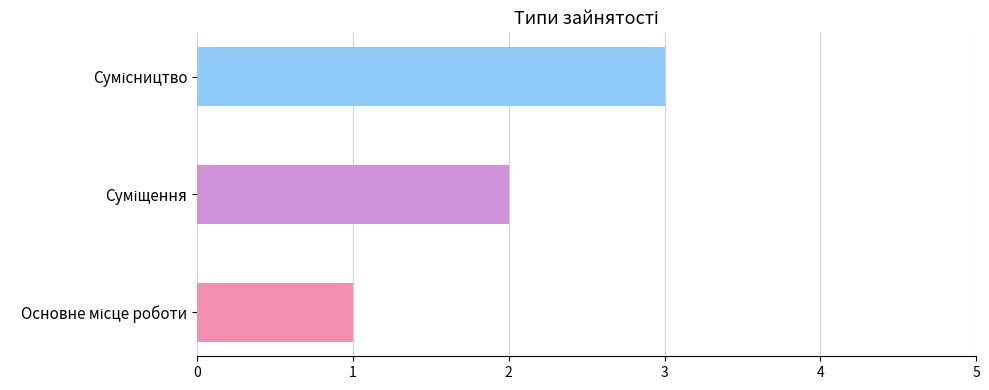

Is it true that the value at Сумісництво is 4?

False